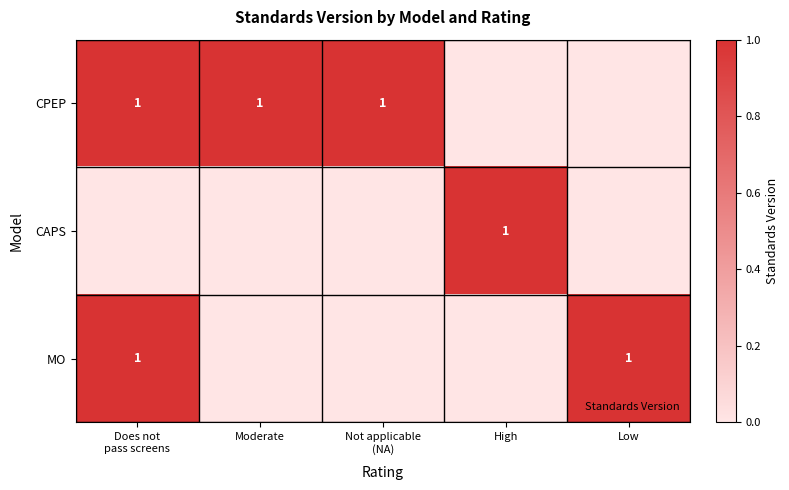

Rank the categories by CAPS value from highest to lowest.

High, Does not pass screens, Moderate, Not applicable (NA), Low